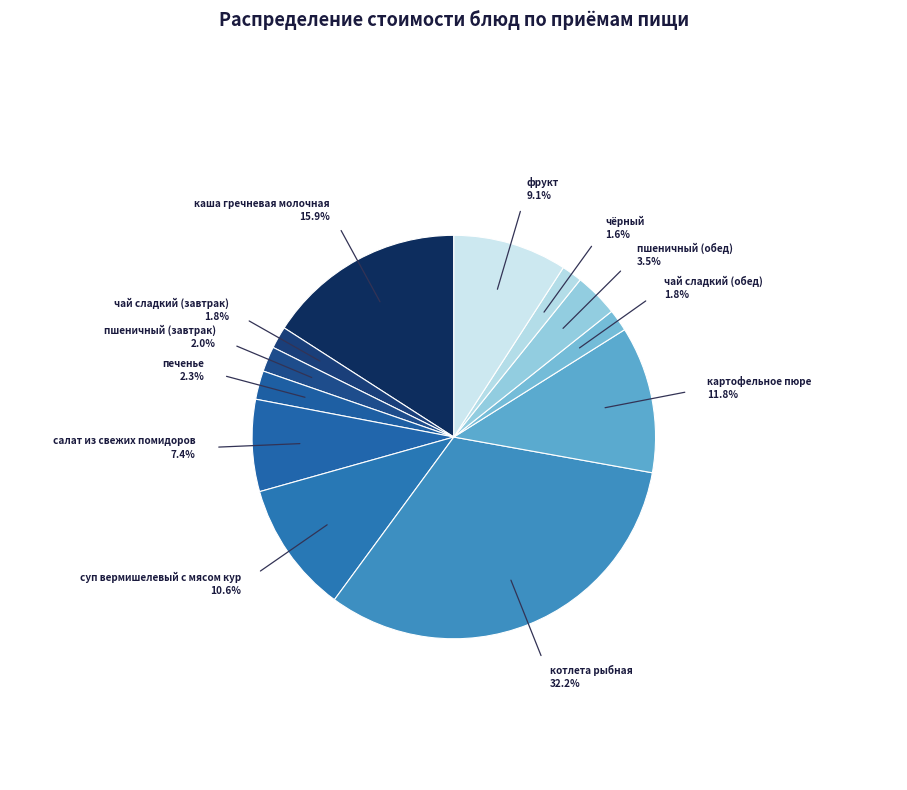

How many segments does this pie chart have?

12